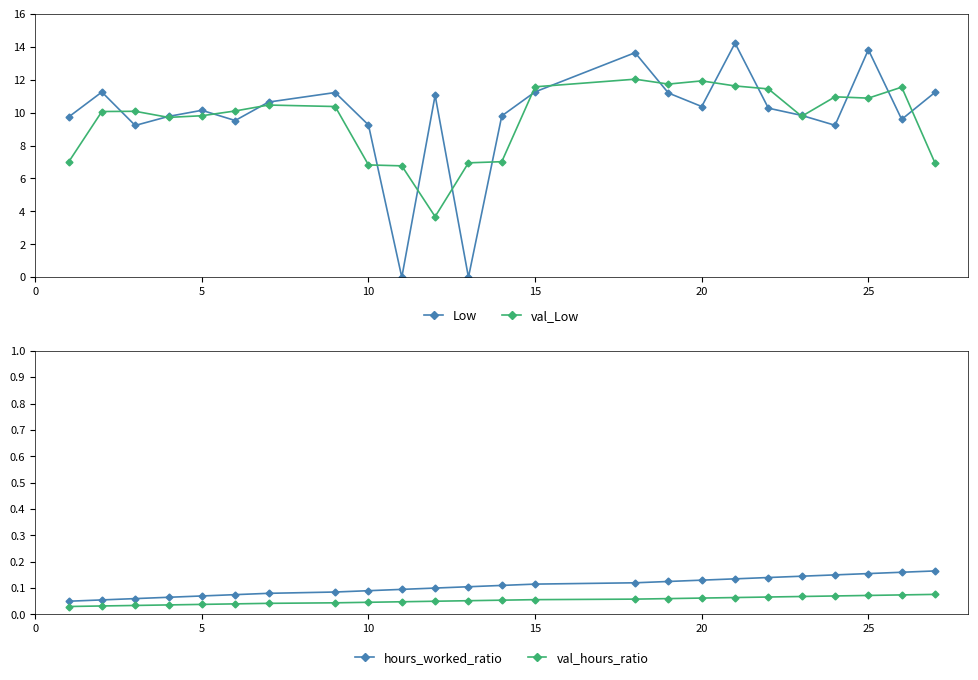

What is the approximate value of val_hours_ratio at 10?

0.1